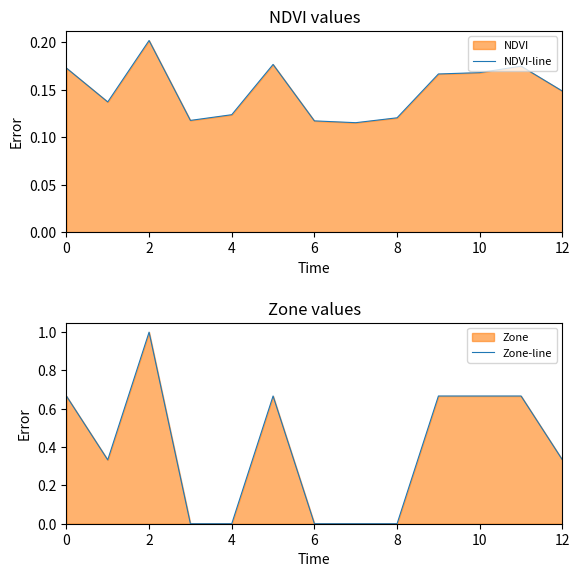

What is the value of the NDVI-line point at the 8th from the left?

0.1